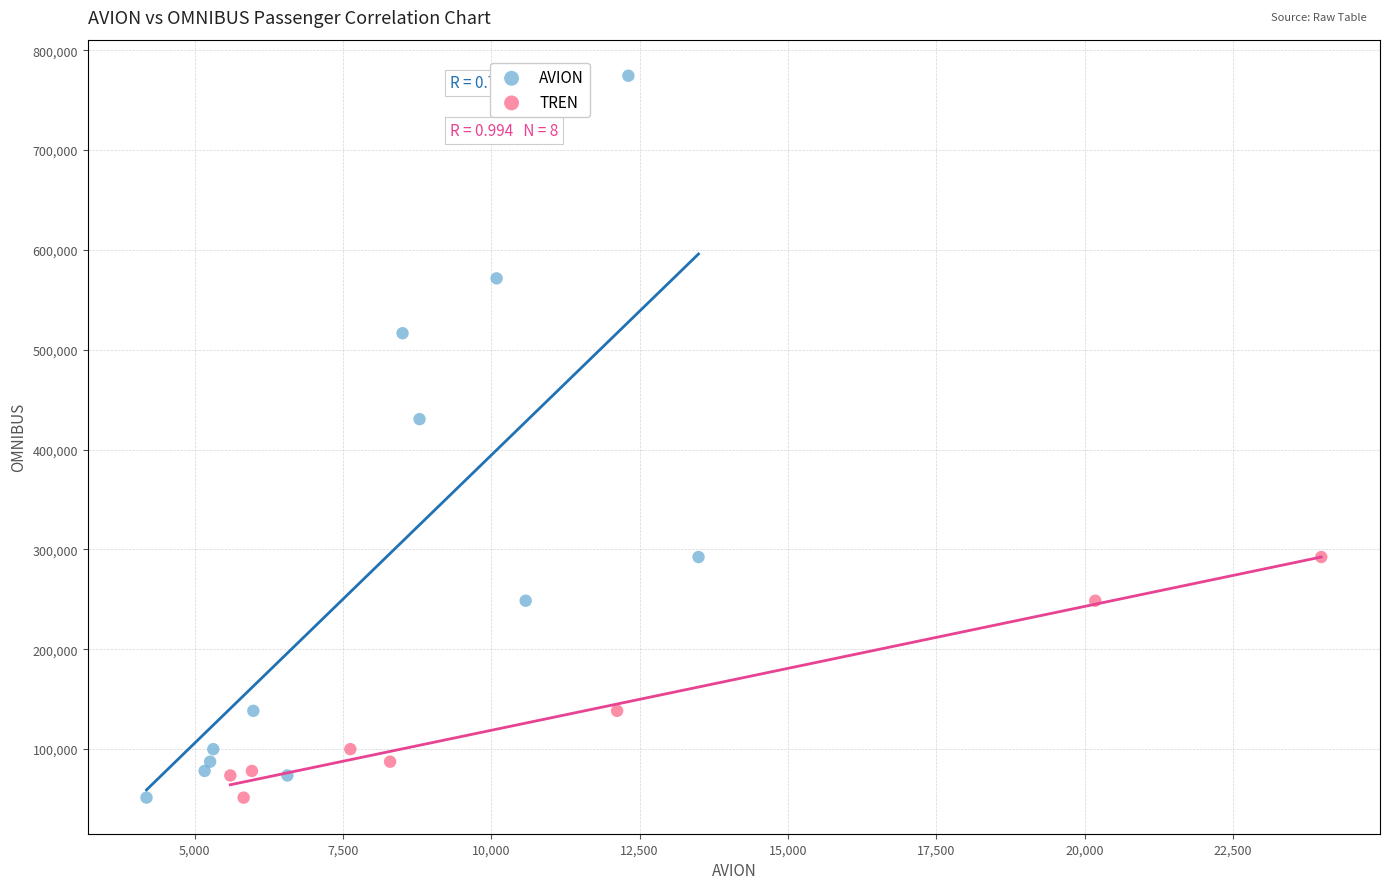

Which series has the largest Y range (max minus min)?

AVION